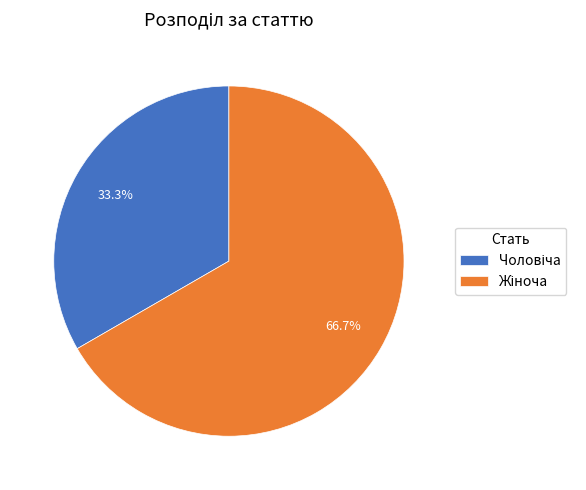

Does any single category account for the majority?

Yes